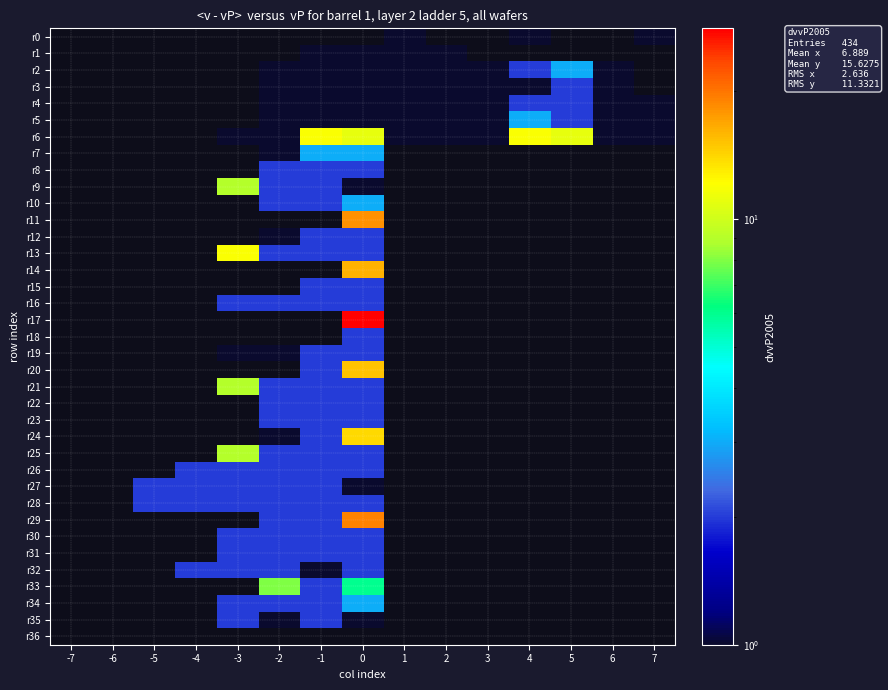

The r9 series shows 2.0 at -2. True or false?

True